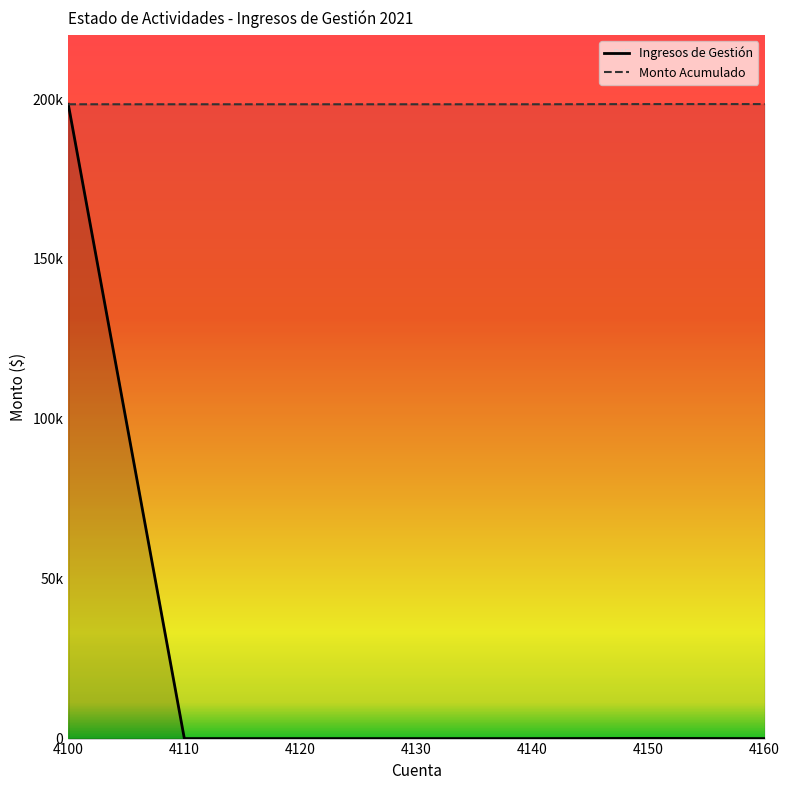

True or false: Ingresos de Gestión has more than 1 interior local peaks.

False